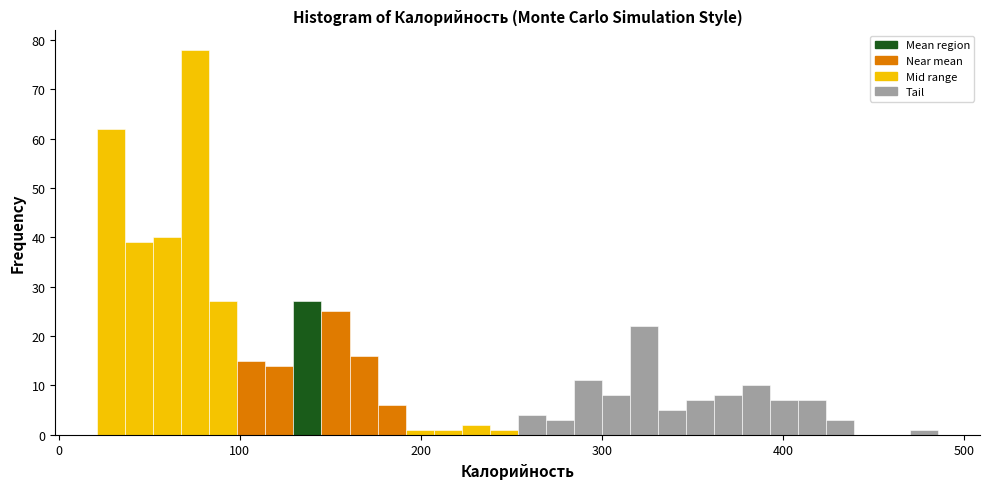

Read against the x-axis, roughly where is the centre of the tallest bar?

80